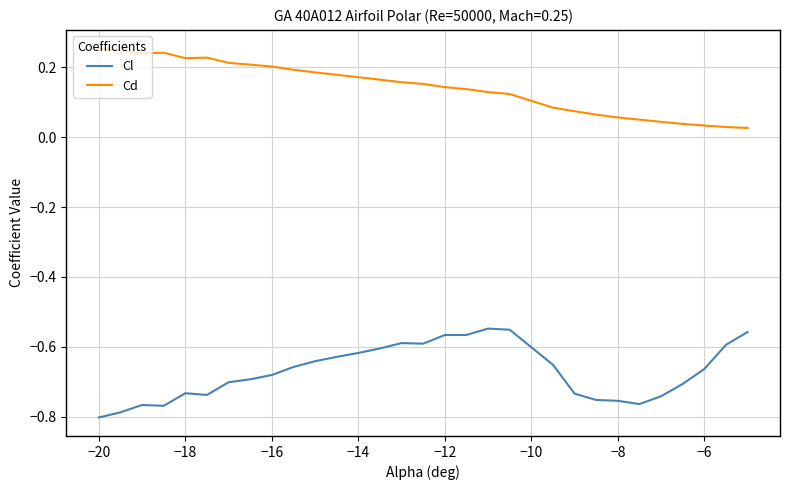

Rank the series by their average value, from highest to lowest.

Cd, Cl